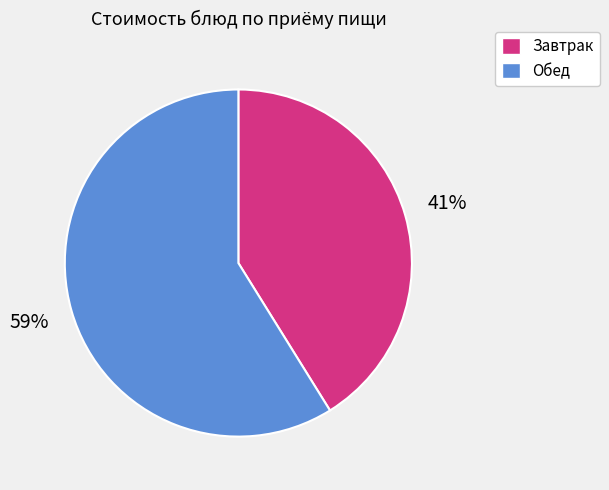

To the nearest percent, what is the average slice percentage?

50%